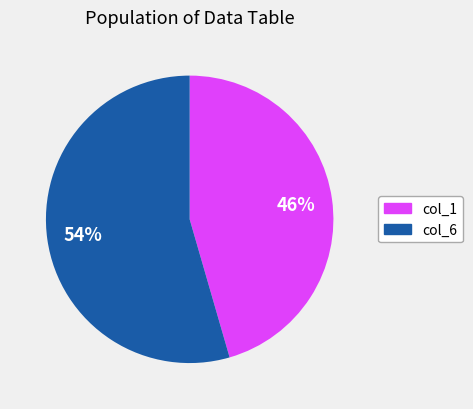

To the nearest percent, what is the average slice percentage?

50%